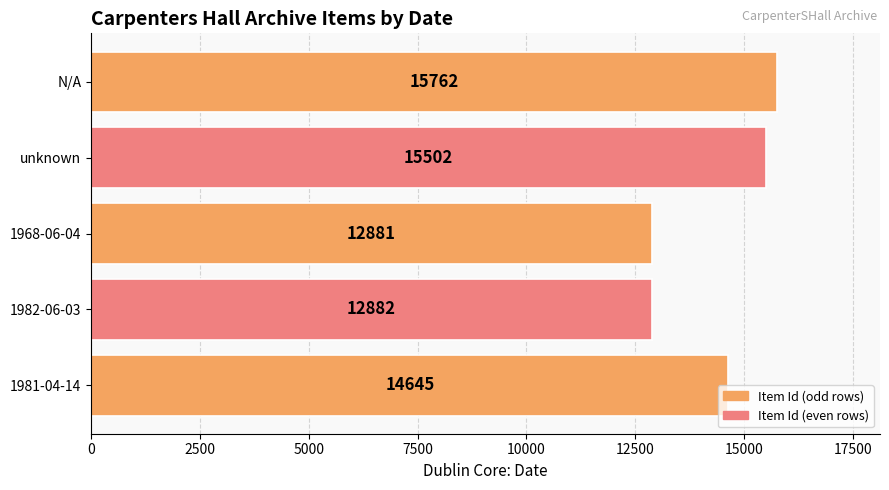

What is the ratio of the value at unknown to the value at 1981-04-14?

1.1